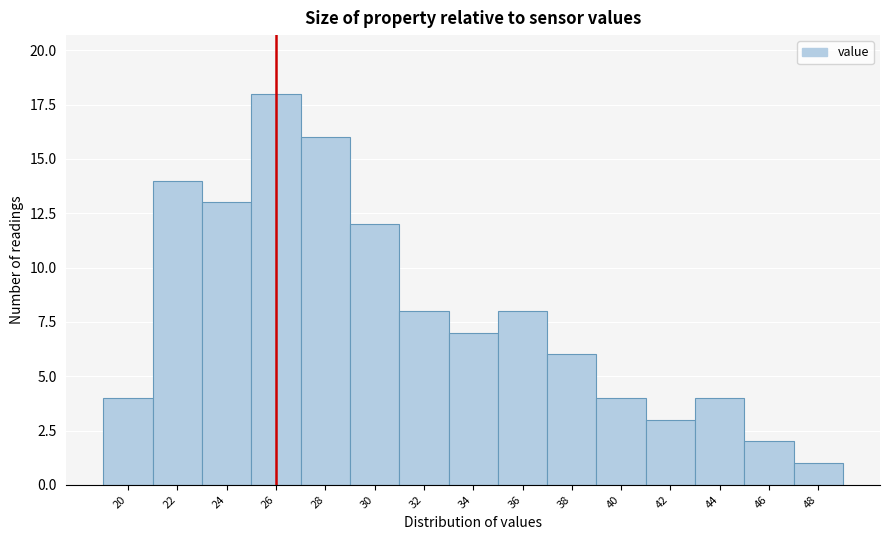

Reading left to right, extract all data points from this chart.

4	14	13	18	16	12	8	7	8	6	4	3	4	2	1